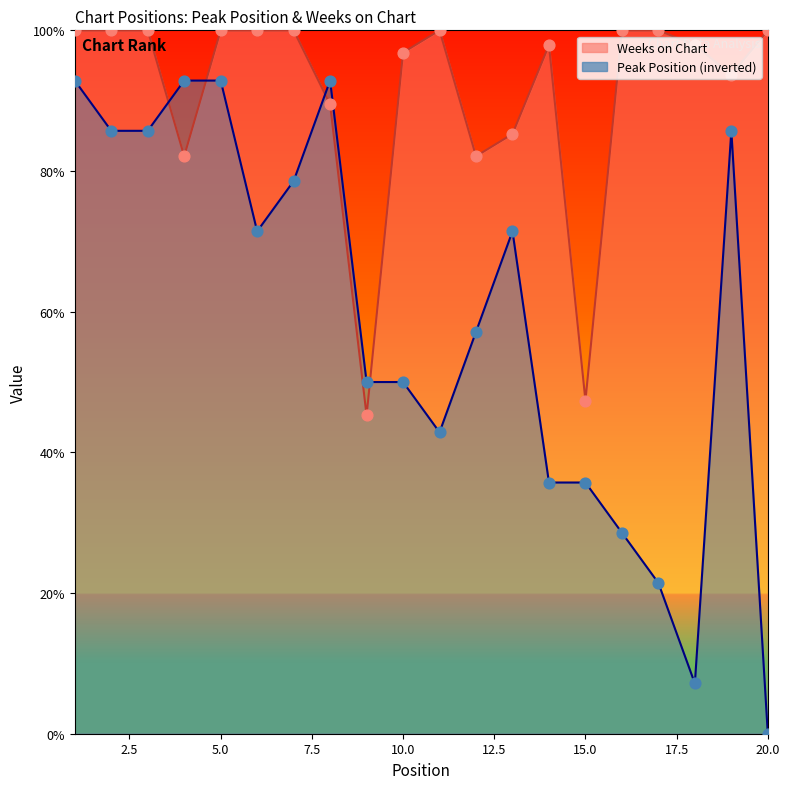

What is the total value across all series at 2?

185.7